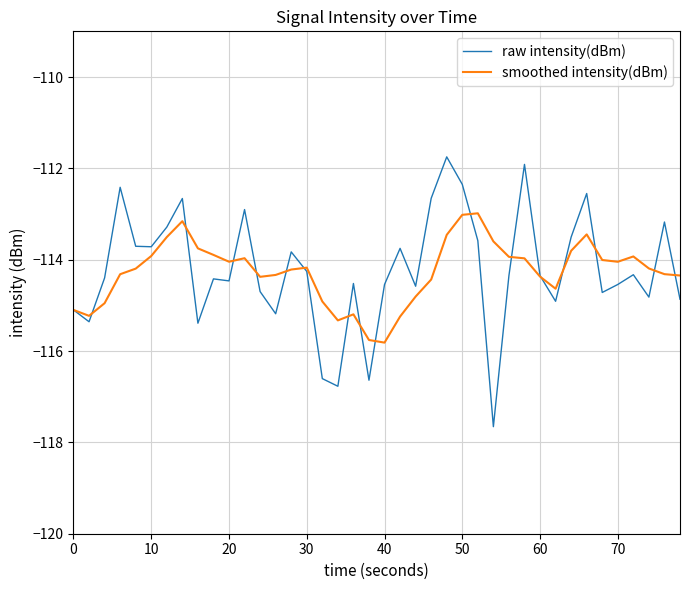

What is the minimum value for smoothed intensity(dBm)?

-115.8